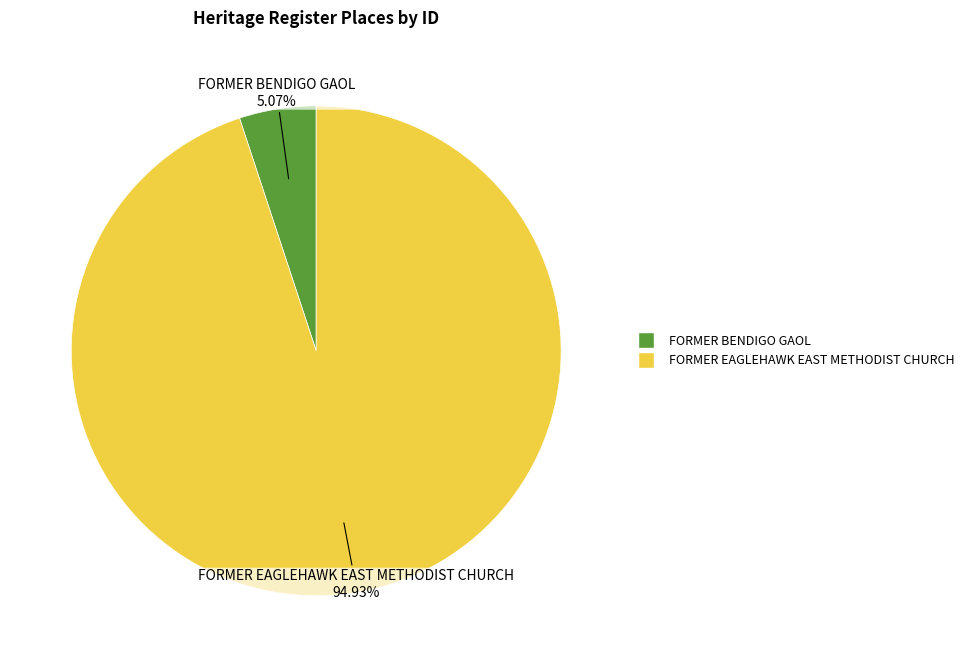

Does FORMER EAGLEHAWK EAST METHODIST CHURCH represent more than half of the total?

Yes